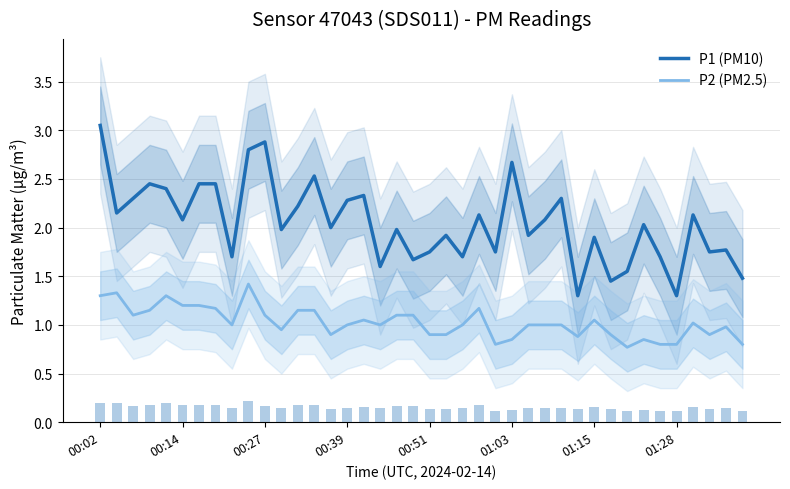

Rank the series by their average value, from highest to lowest.

P1 (PM10), P2 (PM2.5)